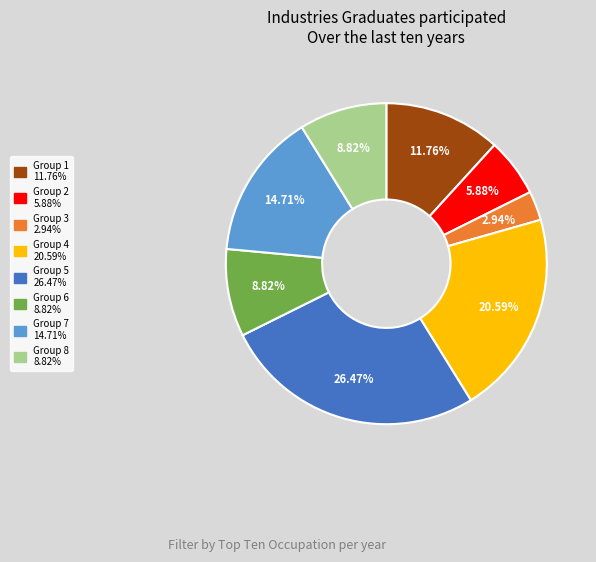

Is there any slice that represents more than half of the pie?

No